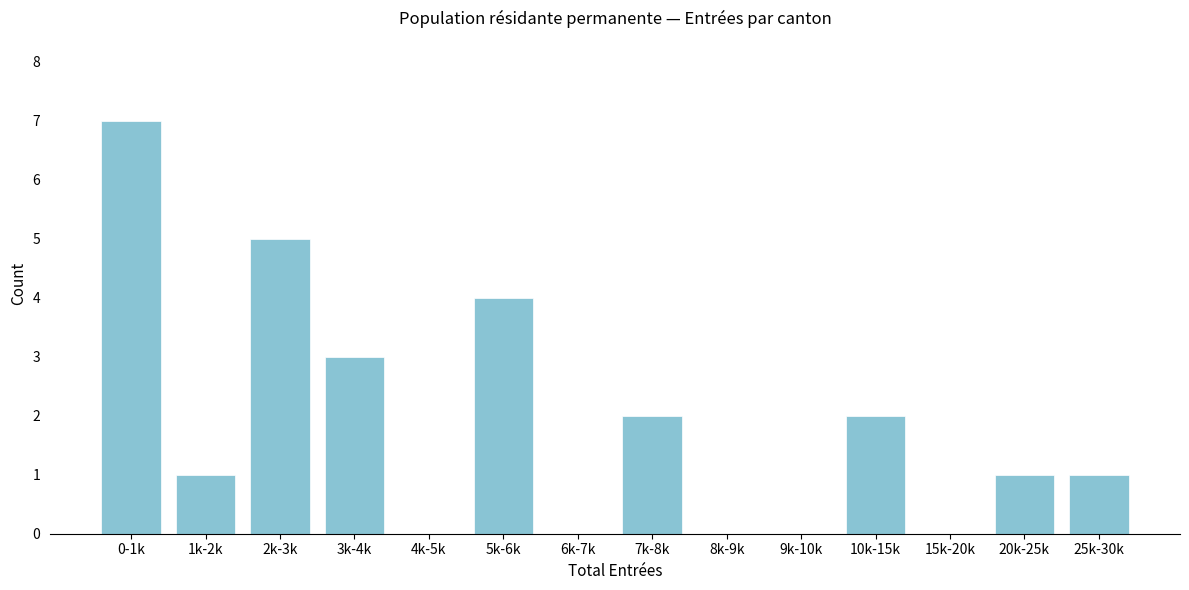

Reading right to left, transcribe all the data shown in this chart.

25k-30k=1	20k-25k=1	15k-20k=0	10k-15k=2	9k-10k=0	8k-9k=0	7k-8k=2	6k-7k=0	5k-6k=4	4k-5k=0	3k-4k=3	2k-3k=5	1k-2k=1	0-1k=7